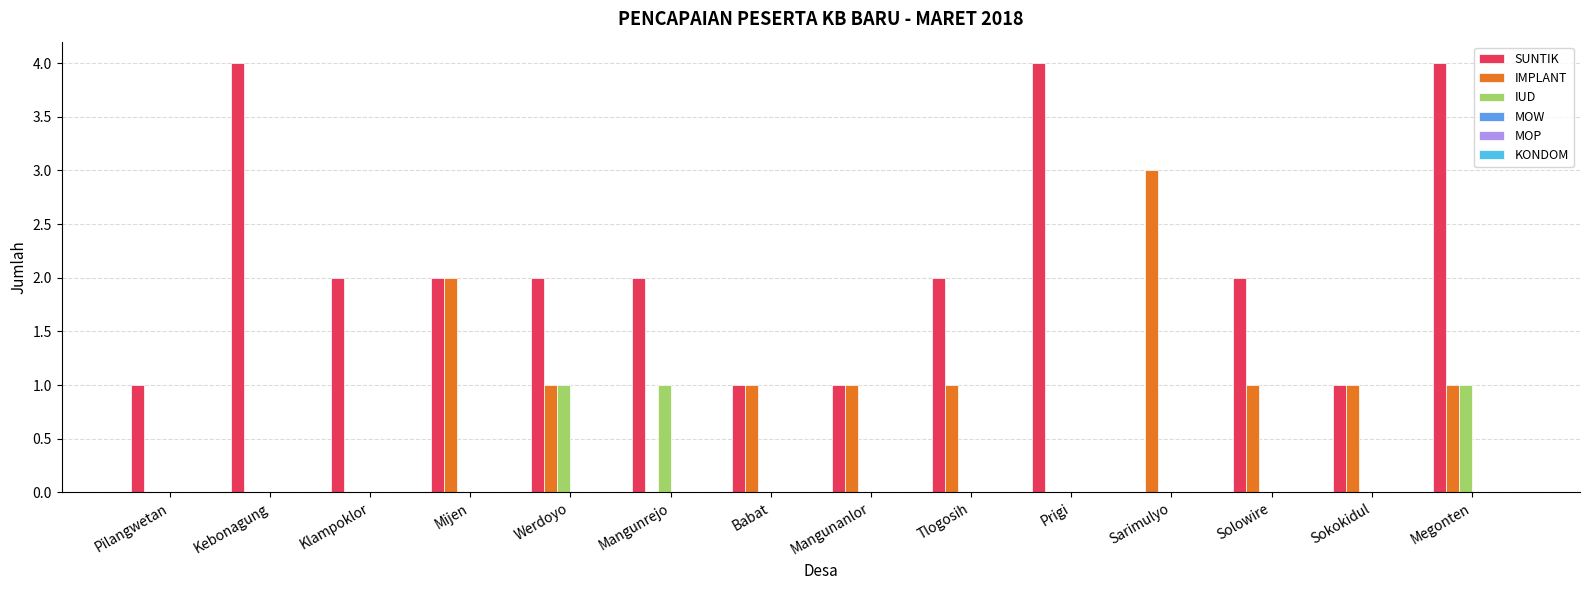

Reading right to left, list all the values displayed in this chart.

SUNTIK: 4	1	2	0	4	2	1	1	2	2	2	2	4	1
IMPLANT: 1	1	1	3	0	1	1	1	0	1	2	0	0	0
IUD: 1	0	0	0	0	0	0	0	1	1	0	0	0	0
MOW: 0	0	0	0	0	0	0	0	0	0	0	0	0	0
MOP: 0	0	0	0	0	0	0	0	0	0	0	0	0	0
KONDOM: 0	0	0	0	0	0	0	0	0	0	0	0	0	0